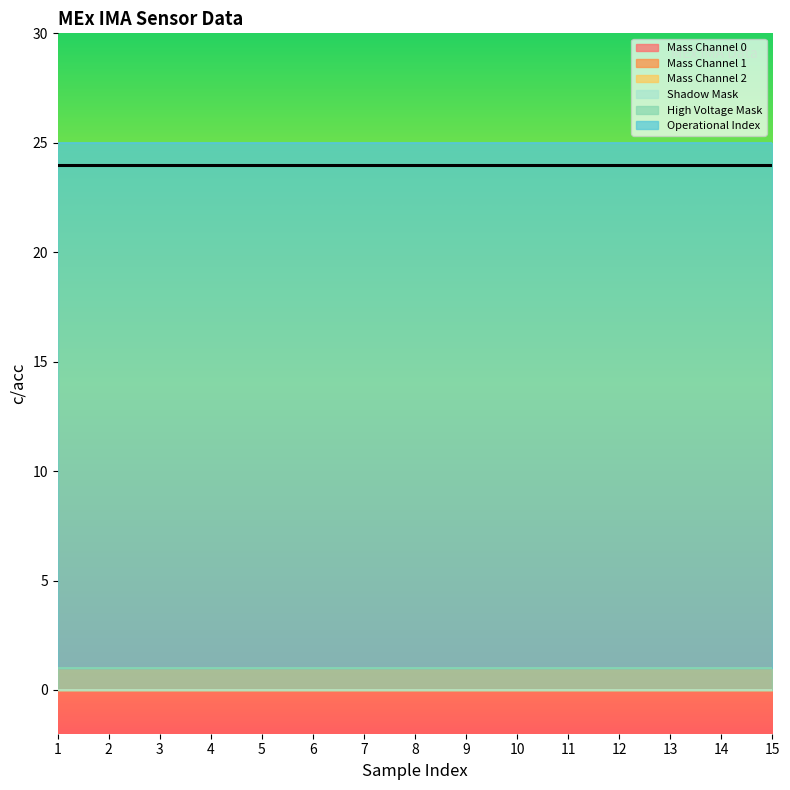

Count the number of data series in this chart.

6